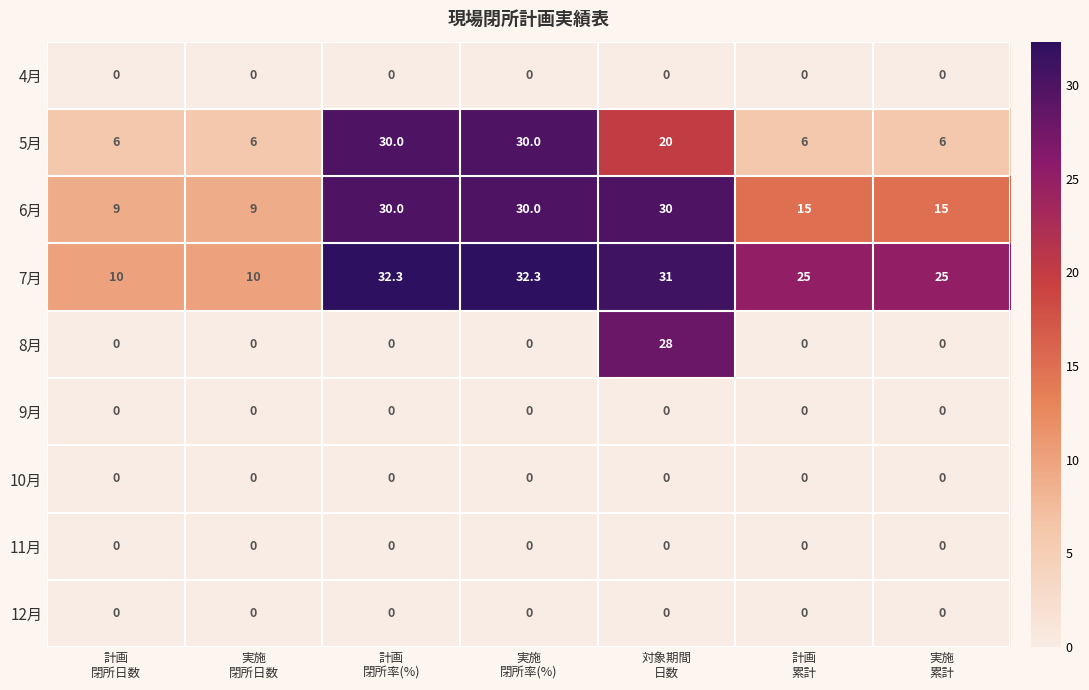

What is the total value across all series at 計画
閉所日数?

25.0